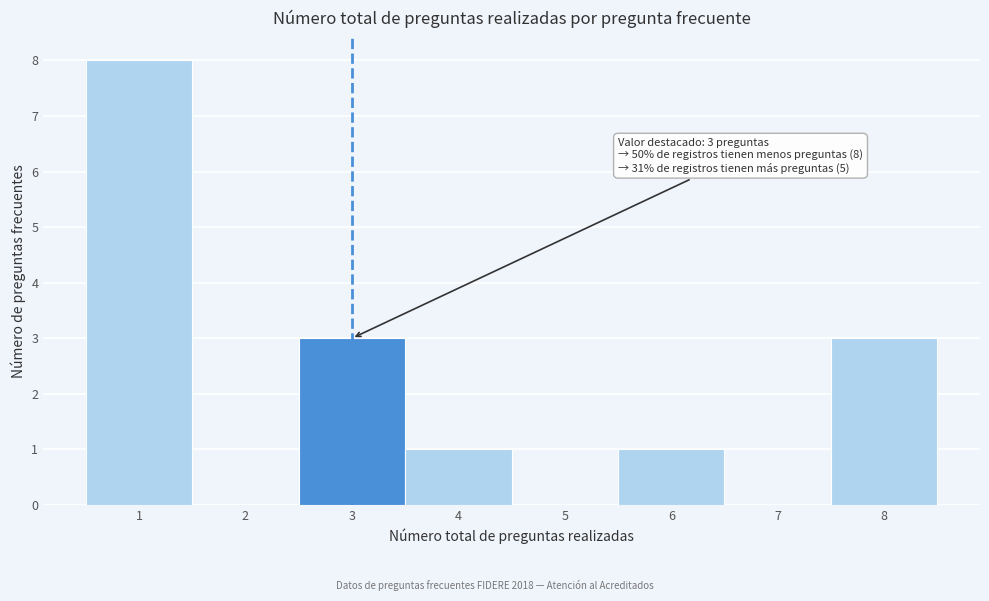

Over which range of the x-axis is the bar tallest?

0.5 to 1.5